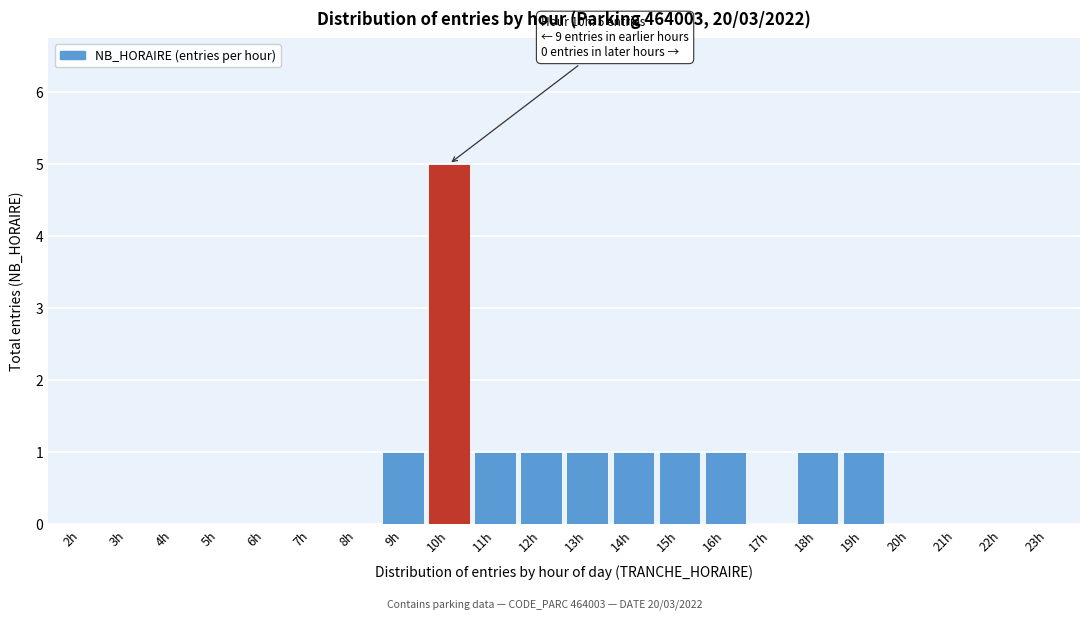

Reading left to right, extract all data points from this chart.

2h=0	3h=0	4h=0	5h=0	6h=0	7h=0	8h=0	9h=1	10h=5	11h=1	12h=1	13h=1	14h=1	15h=1	16h=1	17h=0	18h=1	19h=1	20h=0	21h=0	22h=0	23h=0